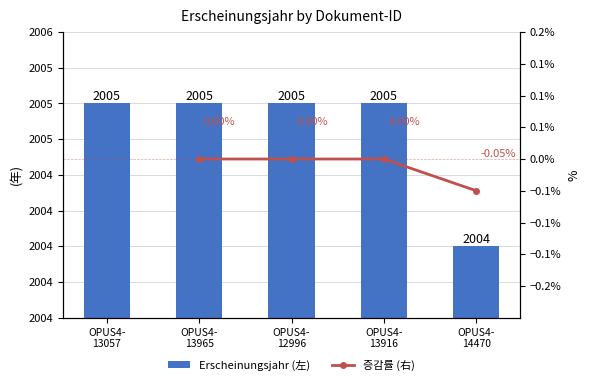

Which category has the lowest value across all series?

OPUS4- 14470